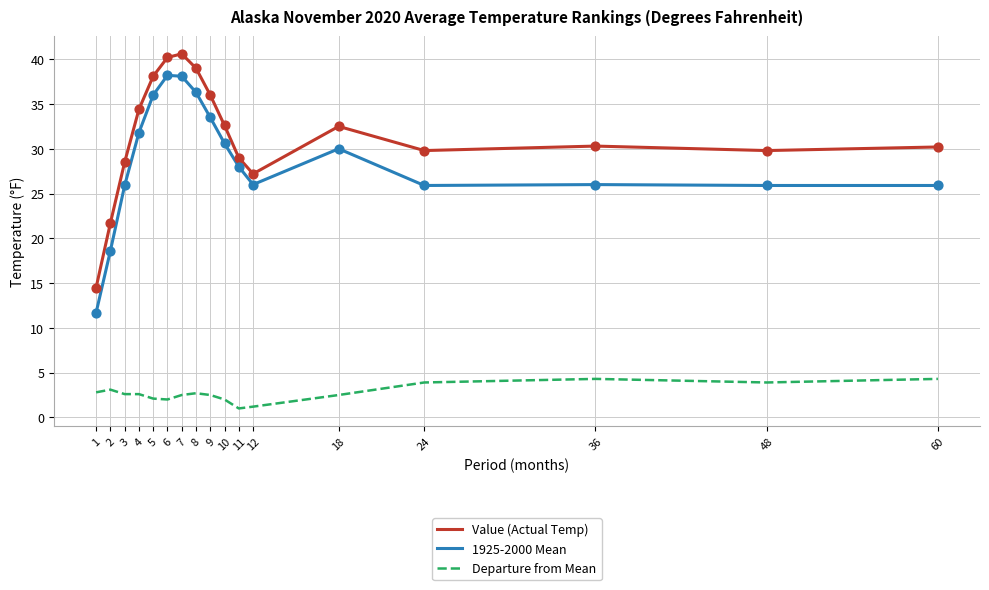

What is the total value across all series at 3?

57.0